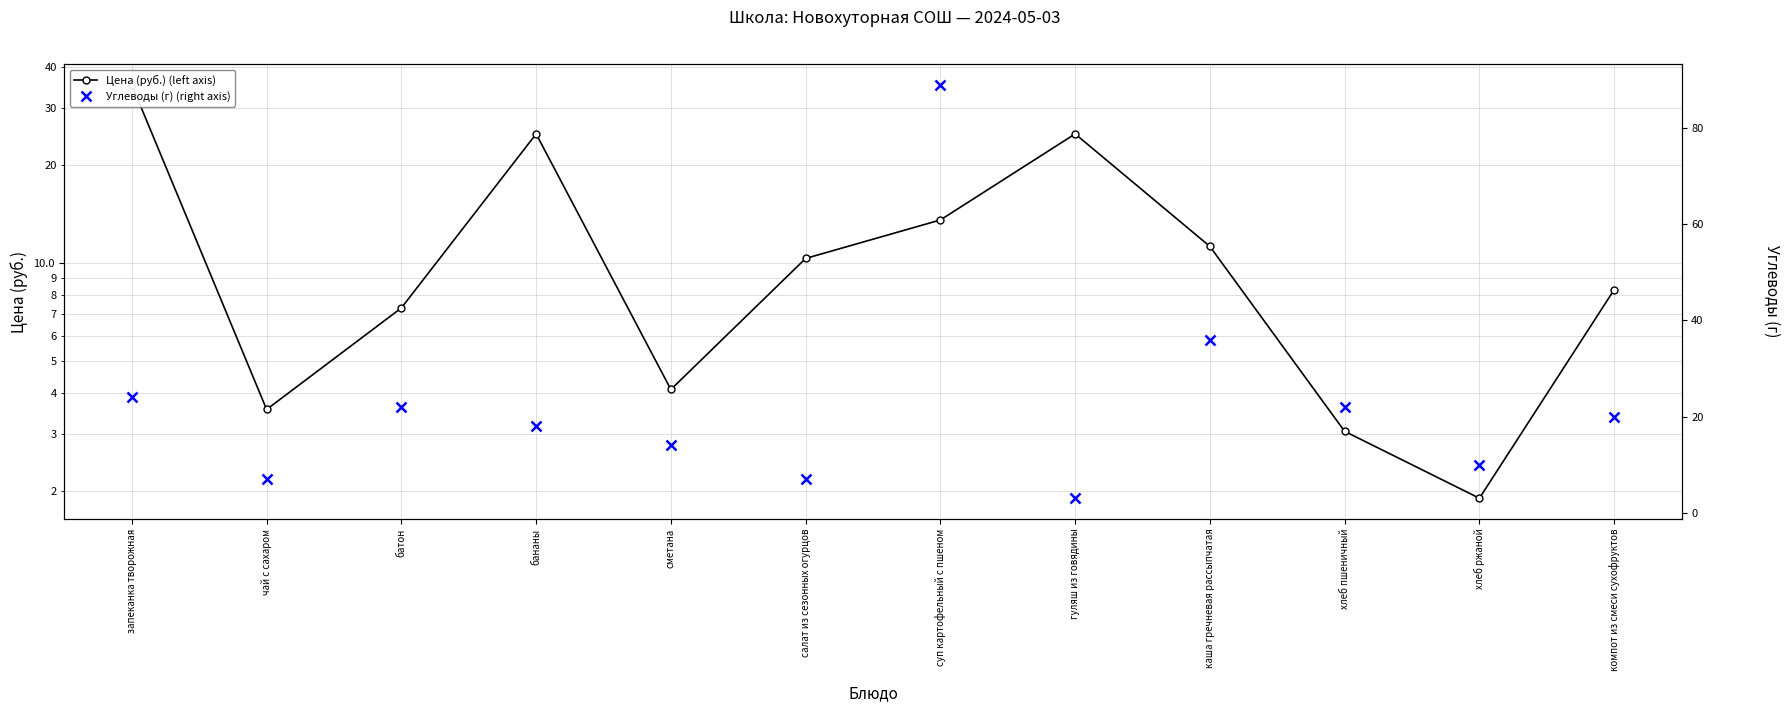

What is the difference between the Углеводы (г) (right axis) values at сметана and компот из смеси сухофруктов?

6.0